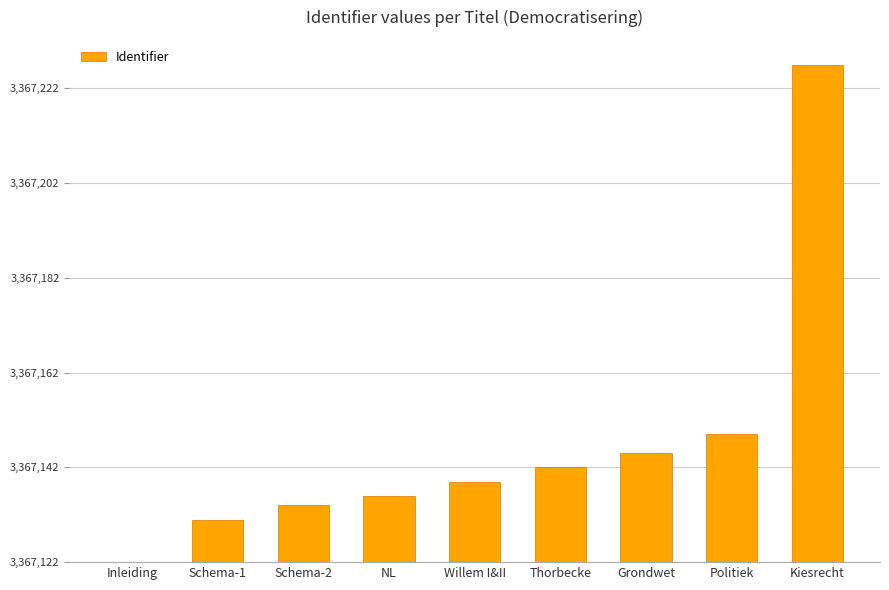

What is the change in value from Willem I&II to Politiek?

+10